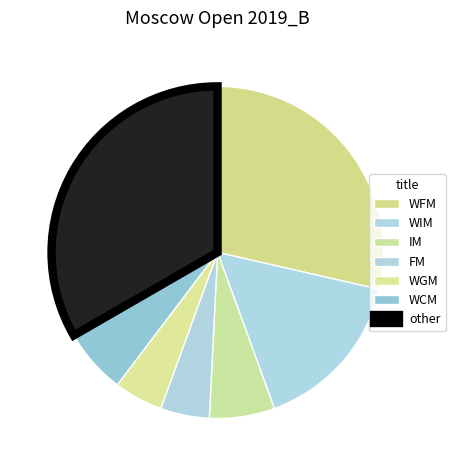

How many slices are in this pie chart?

7